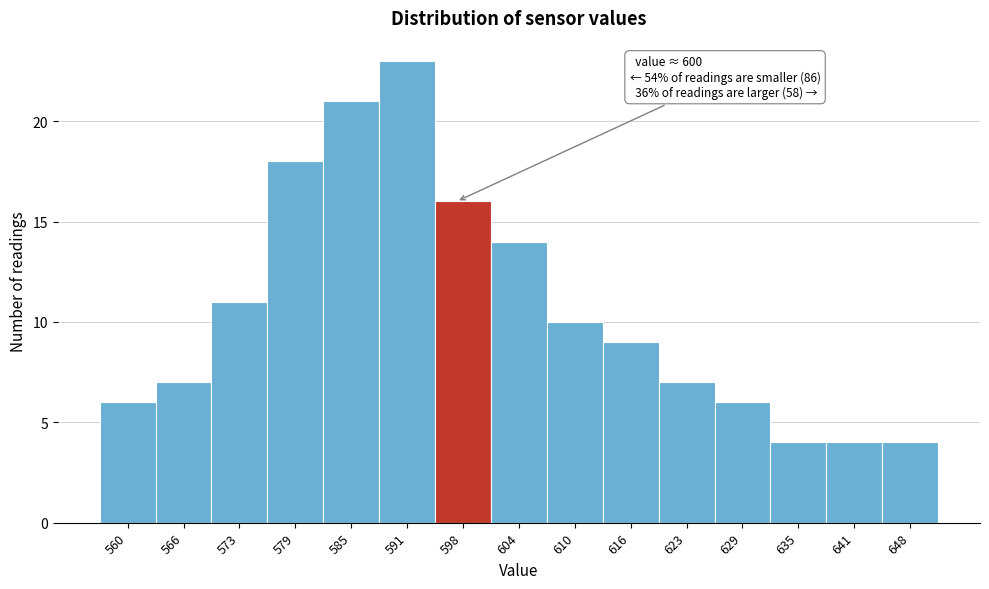

Reading left to right, what are all the values shown in this chart?

560=6	566=7	573=11	579=18	585=21	591=23	598=16	604=14	610=10	616=9	623=7	629=6	635=4	641=4	648=4